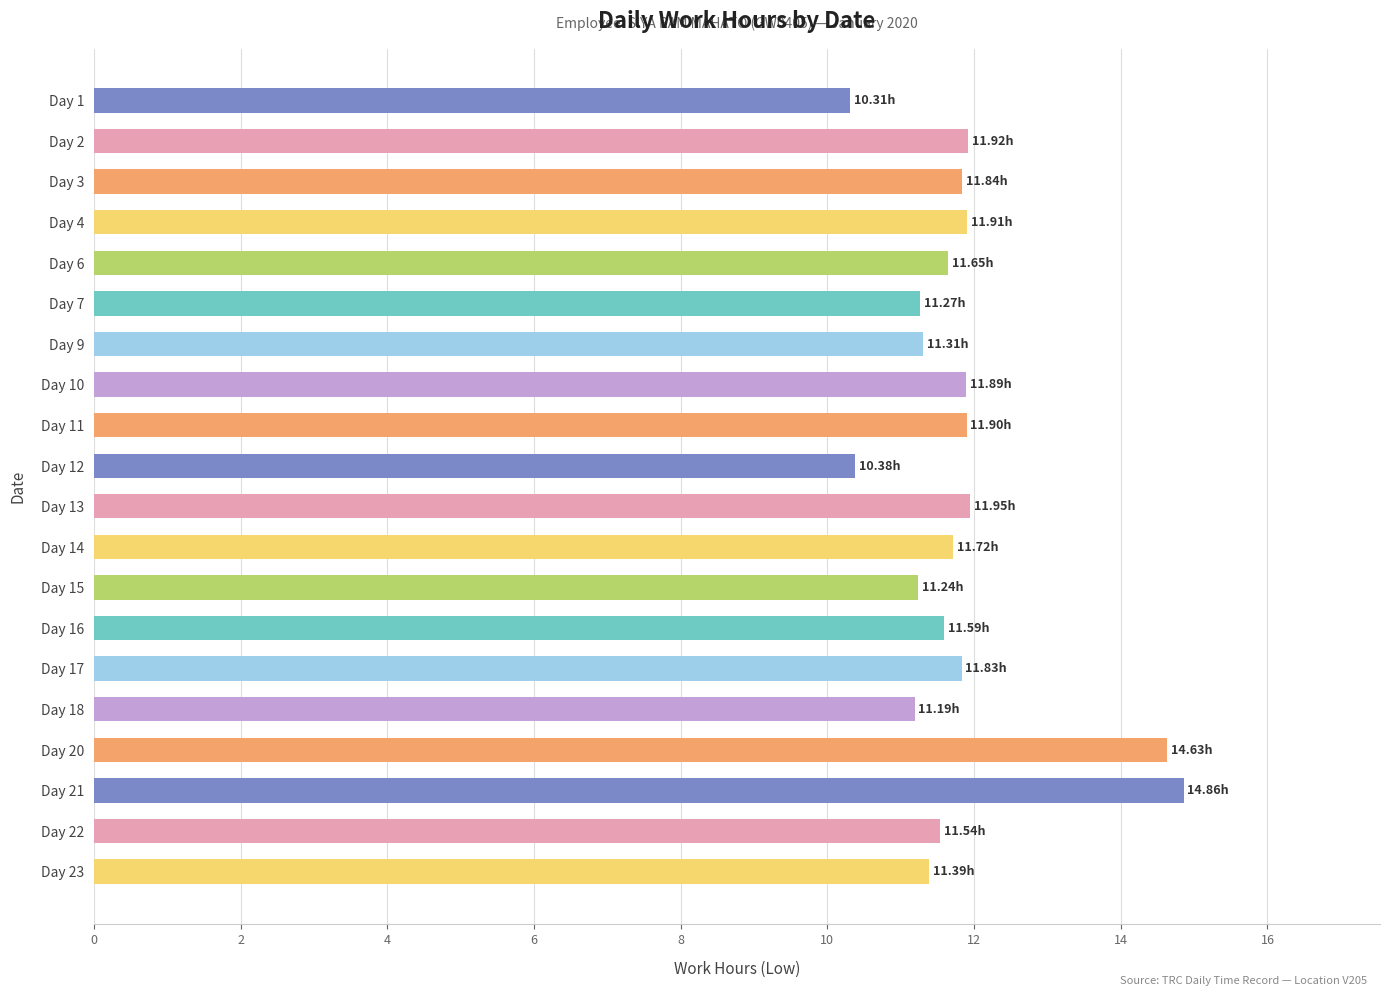

Which category has the highest value across all series?

Day 21